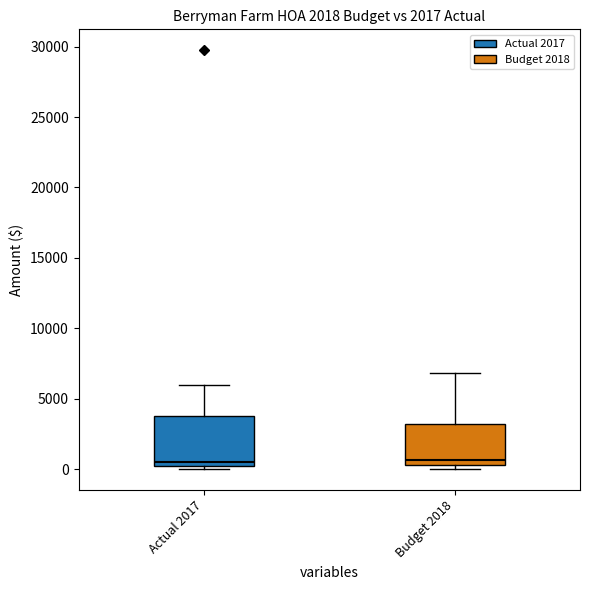

Reading left to right, read every box against the y-axis: the position of its median line, the range the box covers, and the ends of its whiskers. The values are not printed on the chart, so give them approximately, as read against the axis.

Actual 2017: median 500 (just above the box's lower edge), box 500 to 4000, whiskers 0 to 6000
Budget 2018: median 500 (just above the box's lower edge), box 500 to 3000, whiskers 0 to 7000